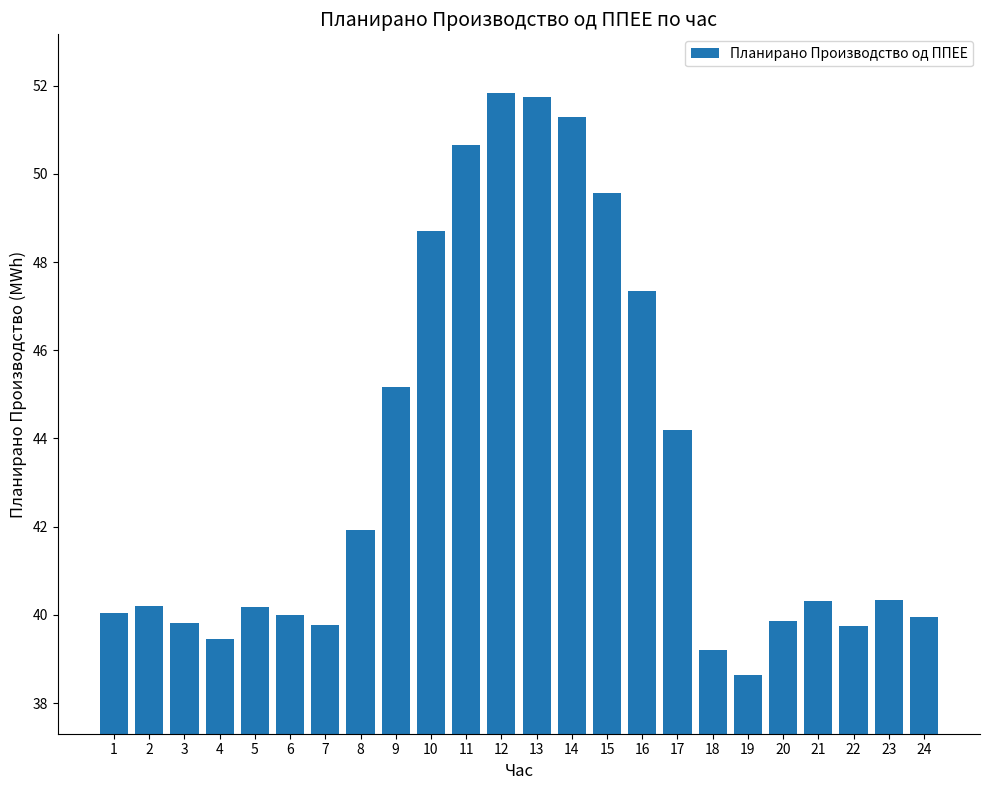

What is the average value?

43.3